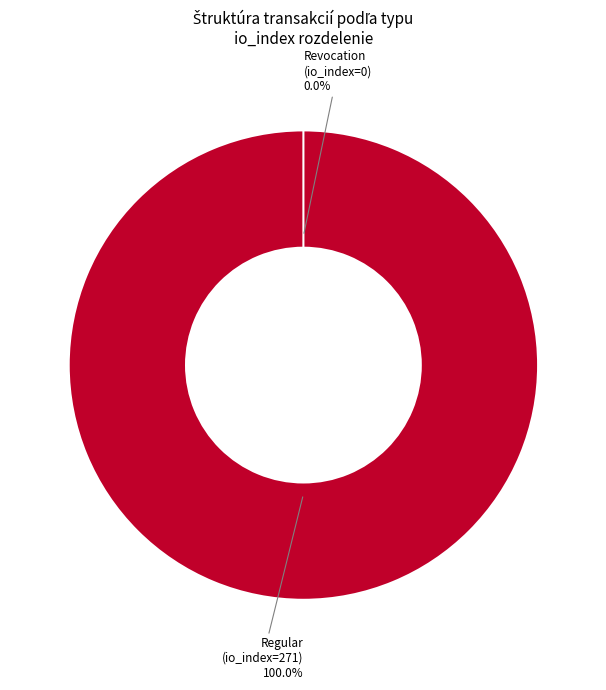

How many slices are in this pie chart?

2